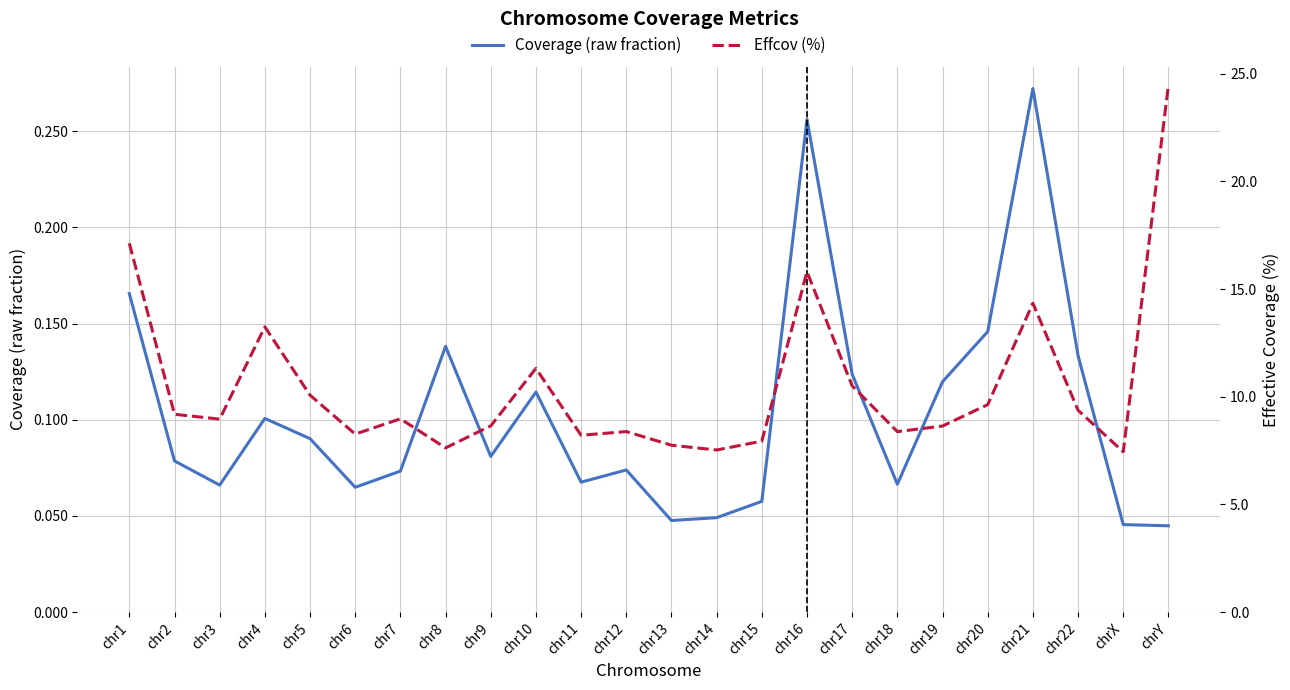

True or false: Effcov (%) has more than 1 points higher than both neighbors.

True